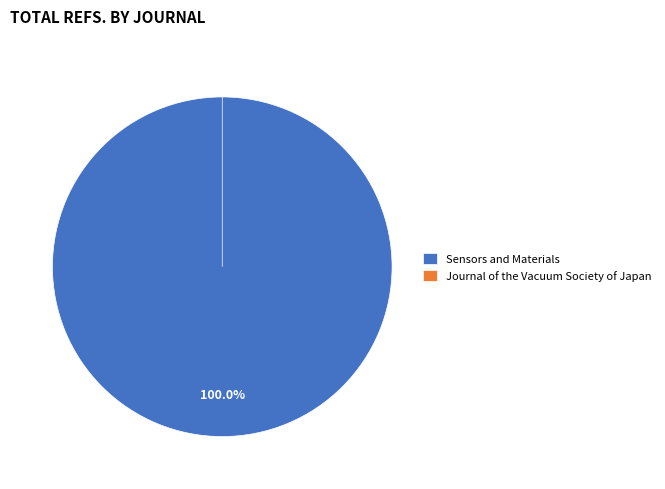

Combined, do Journal of the Vacuum Society of Japan and Sensors and Materials account for over 50%?

Yes